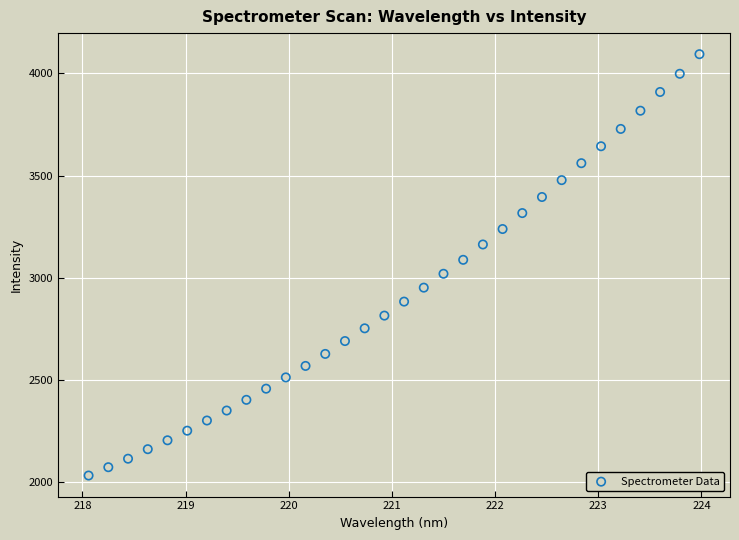

What is the range of Y values (max minus min)?

2062.5